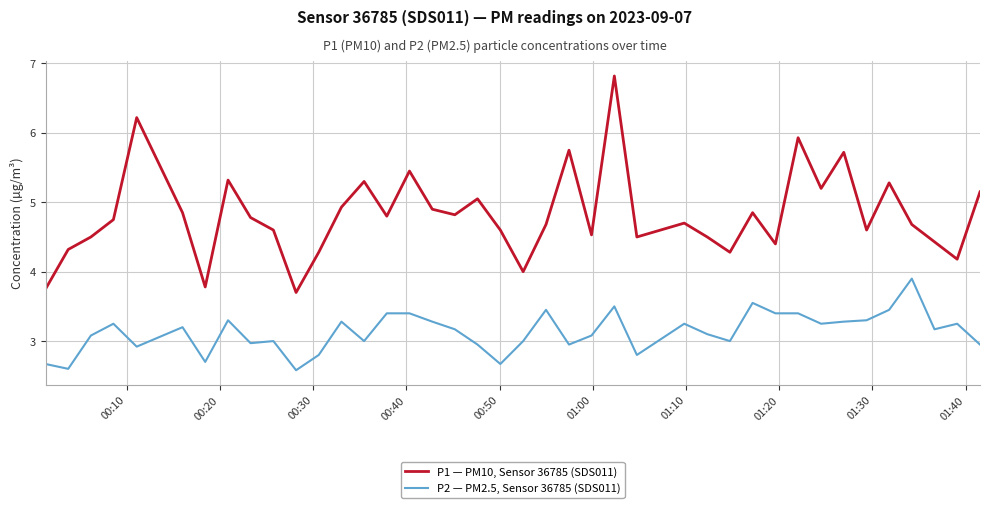

Does the chart have visible grid lines?

Yes